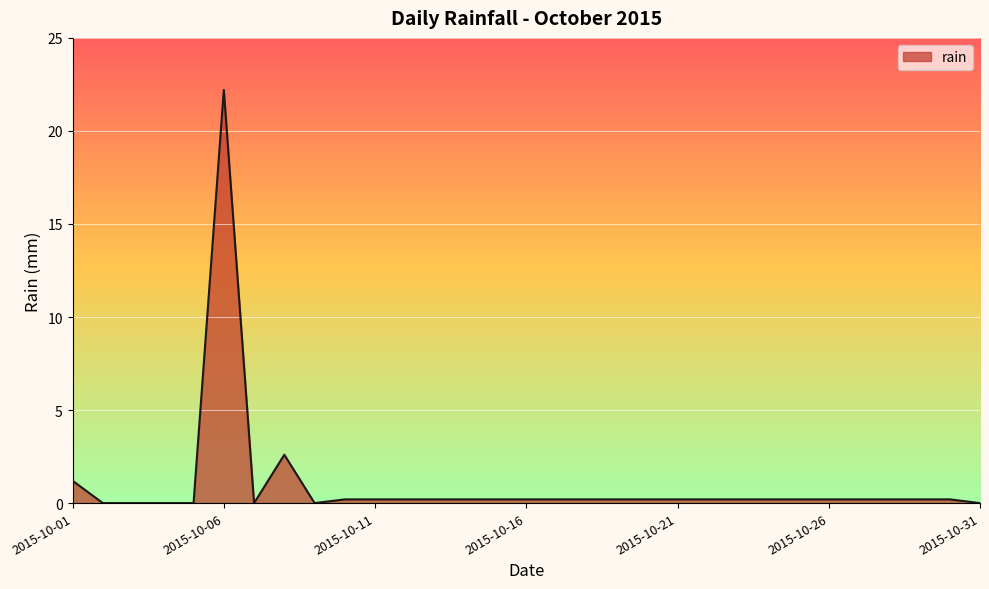

Reading left to right, list all the values displayed in this chart.

2015-10-01=1.2	2015-10-02=0.0	2015-10-03=0.0	2015-10-04=0.0	2015-10-05=0.0	2015-10-06=22.2	2015-10-07=0.0	2015-10-08=2.6	2015-10-09=0.0	2015-10-10=0.2	2015-10-11=0.2	2015-10-12=0.2	2015-10-13=0.2	2015-10-14=0.2	2015-10-15=0.2	2015-10-16=0.2	2015-10-17=0.2	2015-10-18=0.2	2015-10-19=0.2	2015-10-20=0.2	2015-10-21=0.2	2015-10-22=0.2	2015-10-23=0.2	2015-10-24=0.2	2015-10-25=0.2	2015-10-26=0.2	2015-10-27=0.2	2015-10-28=0.2	2015-10-29=0.2	2015-10-30=0.2	2015-10-31=0.0